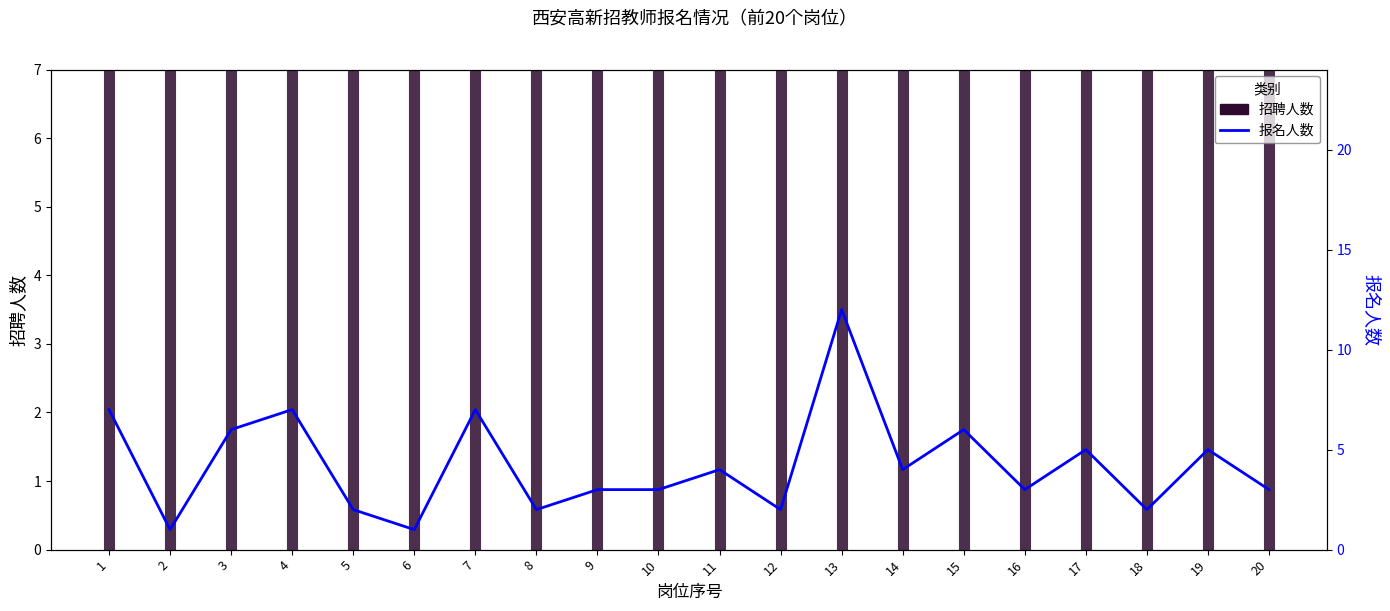

Rank the categories by value from lowest to highest.

2, 6, 5, 8, 12, 18, 9, 10, 16, 20, 11, 14, 17, 19, 3, 15, 1, 4, 7, 13